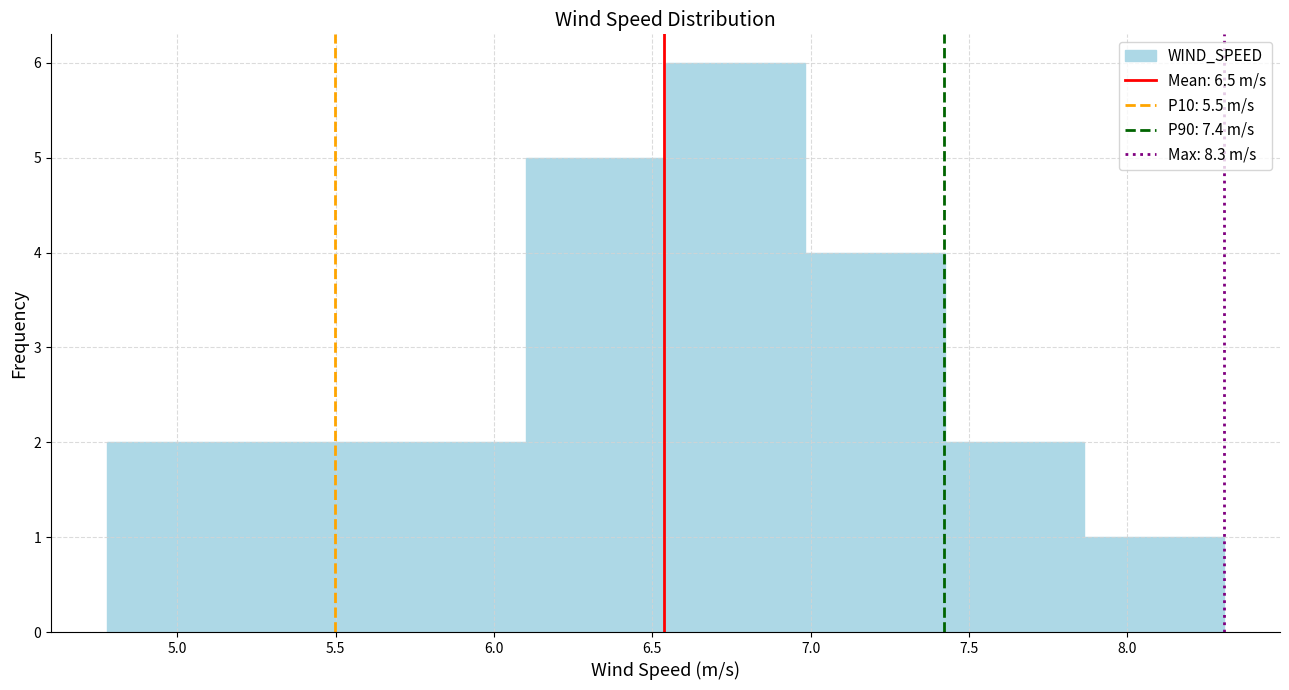

Which range on the x-axis has the tallest bar?

6.55 to 7.00